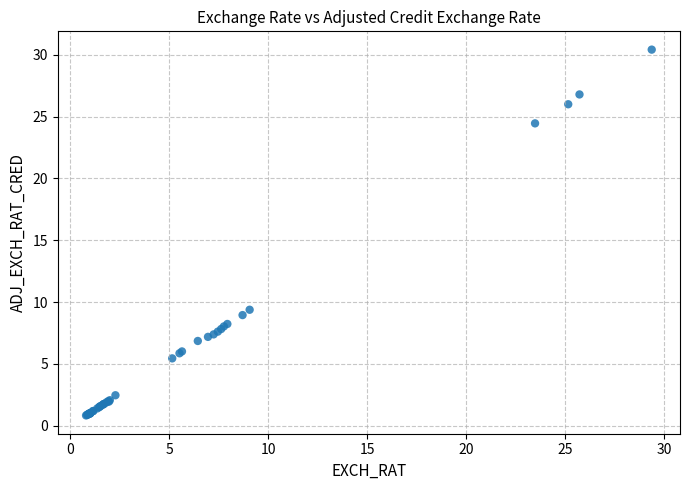

What Y value in the scatter plot is closest to 15?

9.4